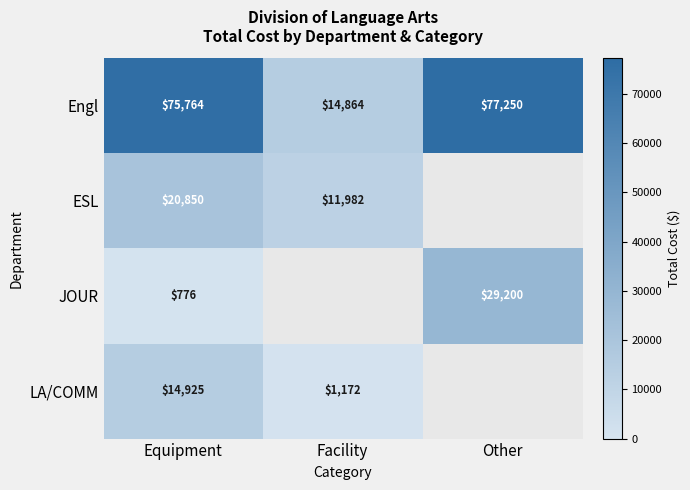

What is the difference between the ESL values at Facility and Equipment?

8868.3